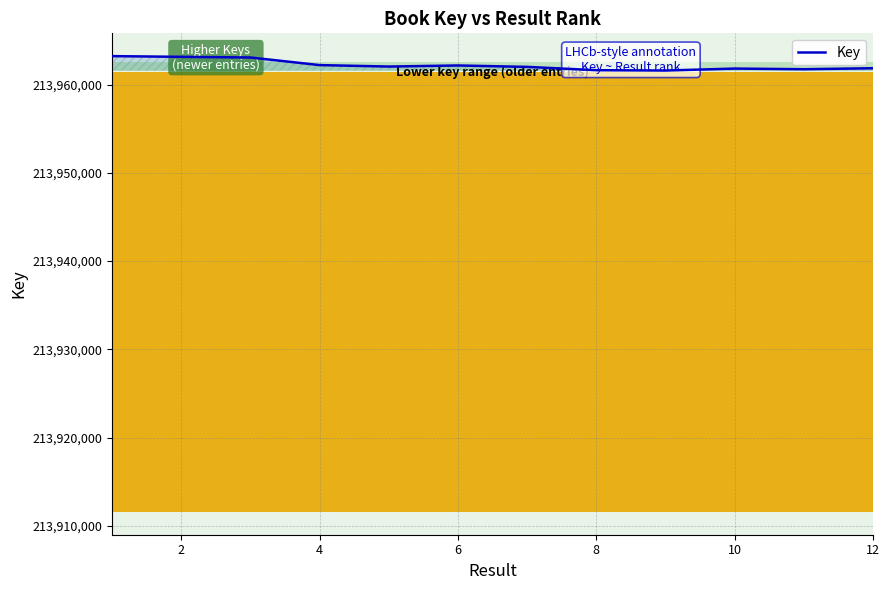

What is the difference between the maximum and minimum values?

1632